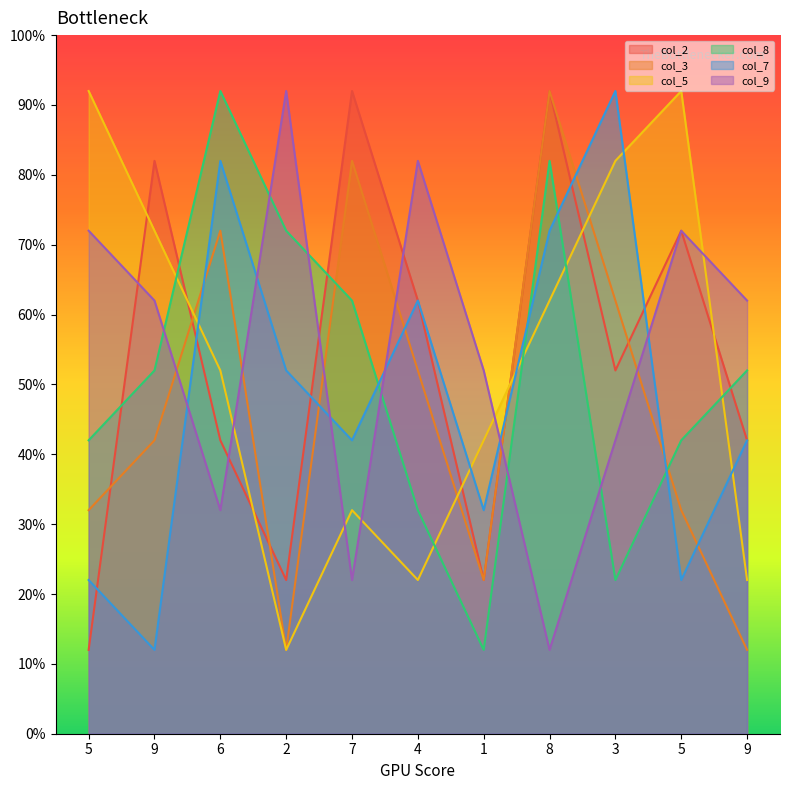

What is the smallest value displayed?

12